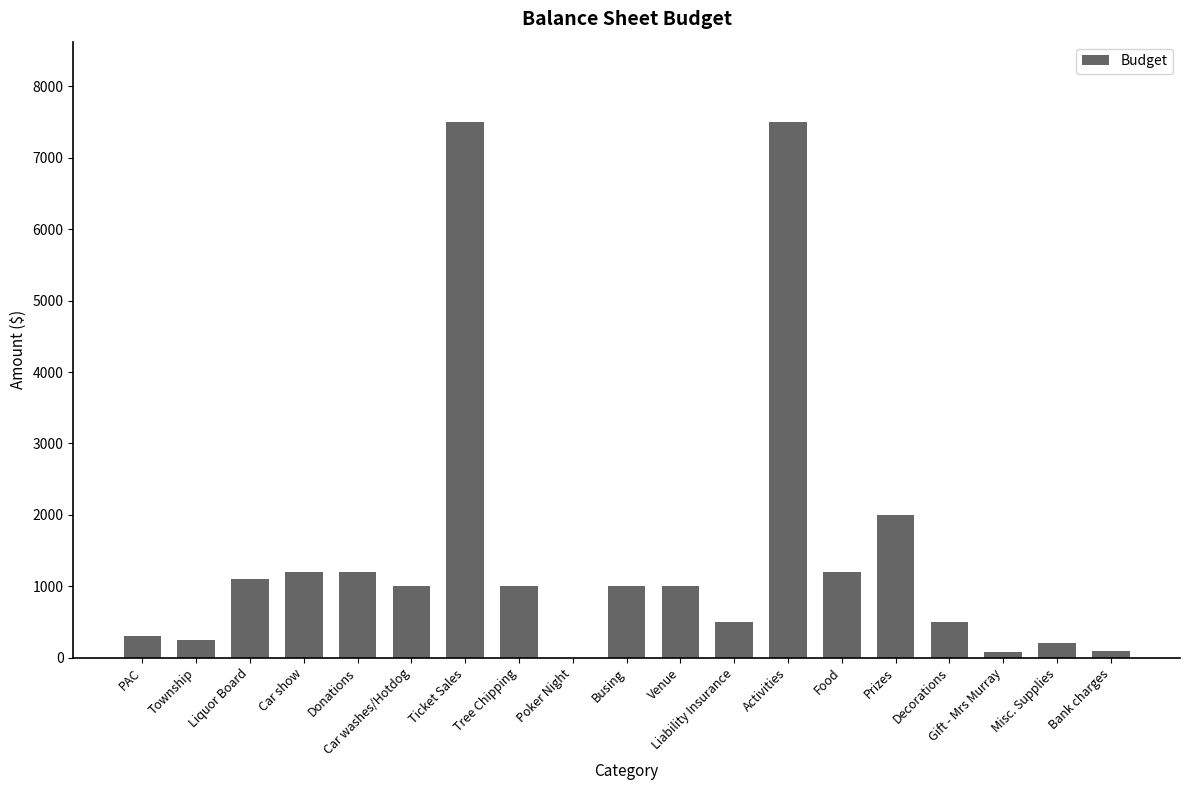

Between Car washes/Hotdog and Township, which is larger?

Car washes/Hotdog